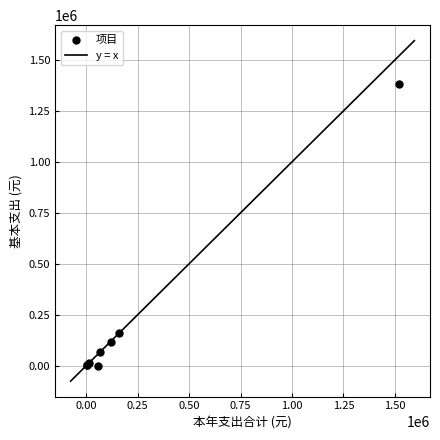

What Y value in the scatter plot is closest to 691493?

159147.5